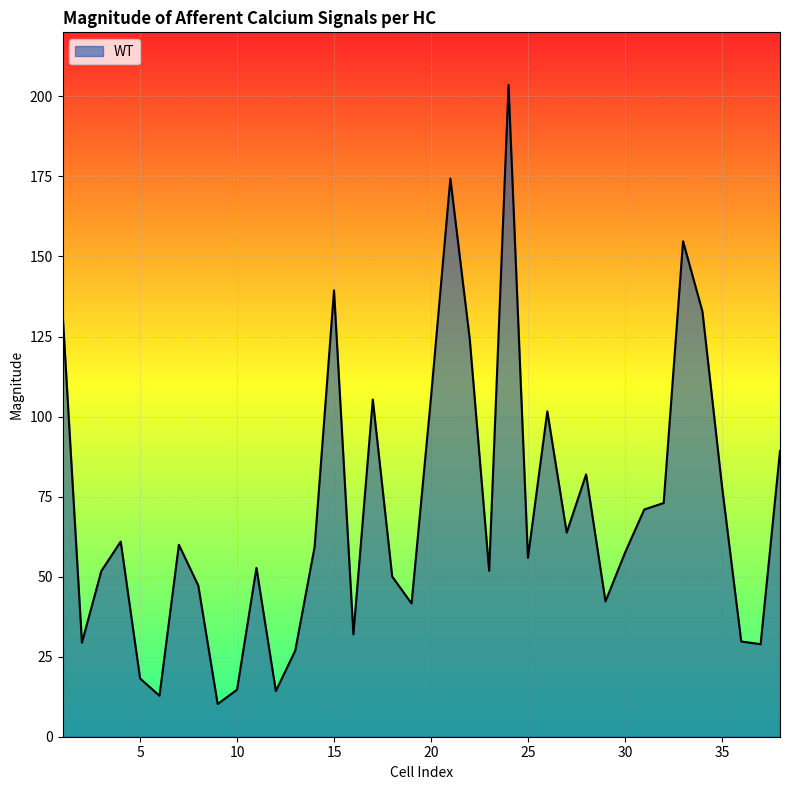

How many lines are shown in the chart?

1